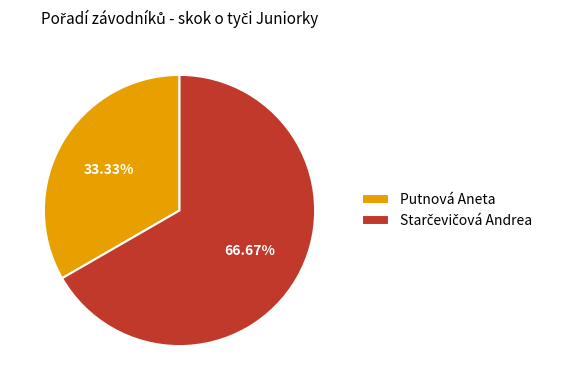

To the nearest percent, what is the difference between the largest and smallest slice percentages?

33%